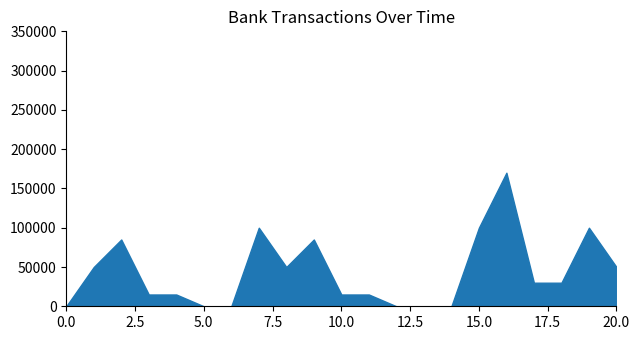

True or false: Credit has a value of 15000 at 4.

True